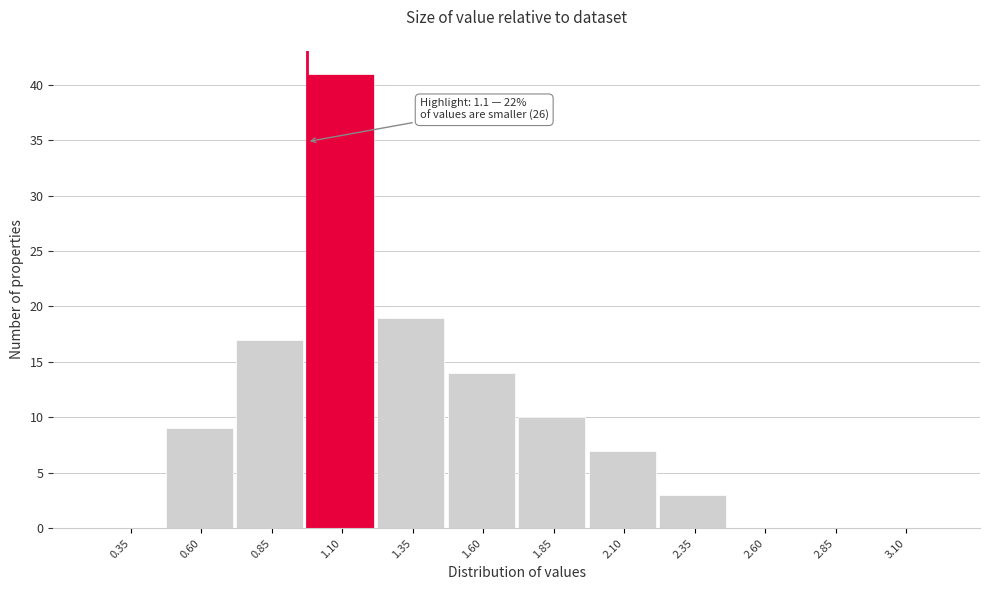

Reading right to left, what are all the values shown in this chart?

3.10=0	2.85=0	2.60=0	2.35=3	2.10=7	1.85=10	1.60=14	1.35=19	1.10=41	0.85=17	0.60=9	0.35=0